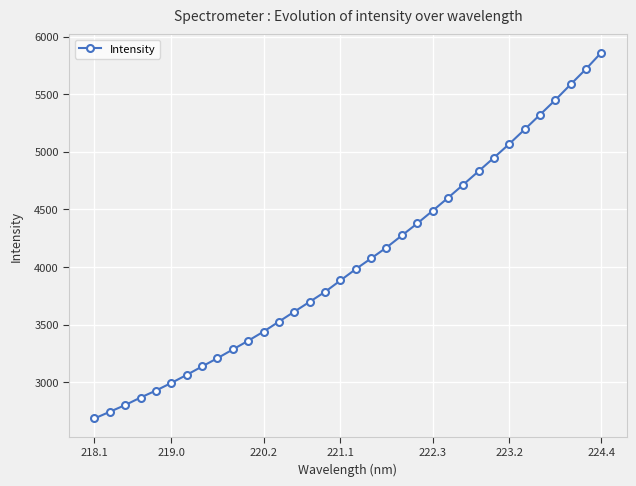

How many lines are shown in the chart?

1